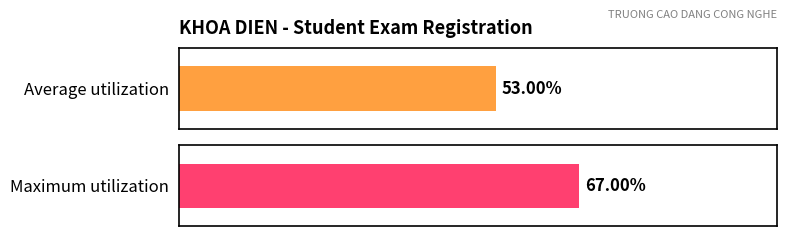

Does the chart contain any negative values?

No